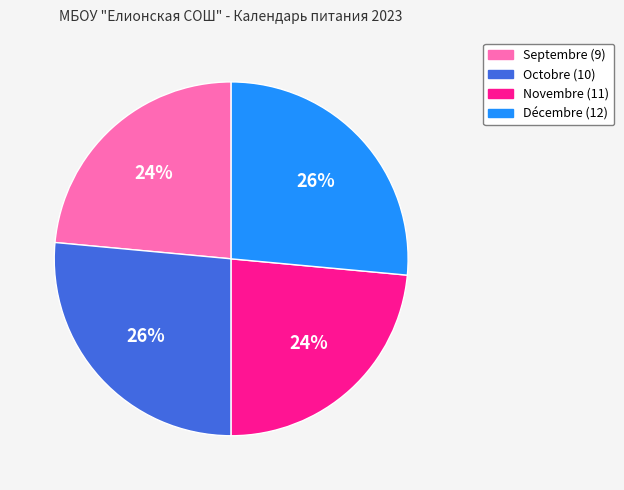

To the nearest percent, what portion does Décembre (12) represent?

26%